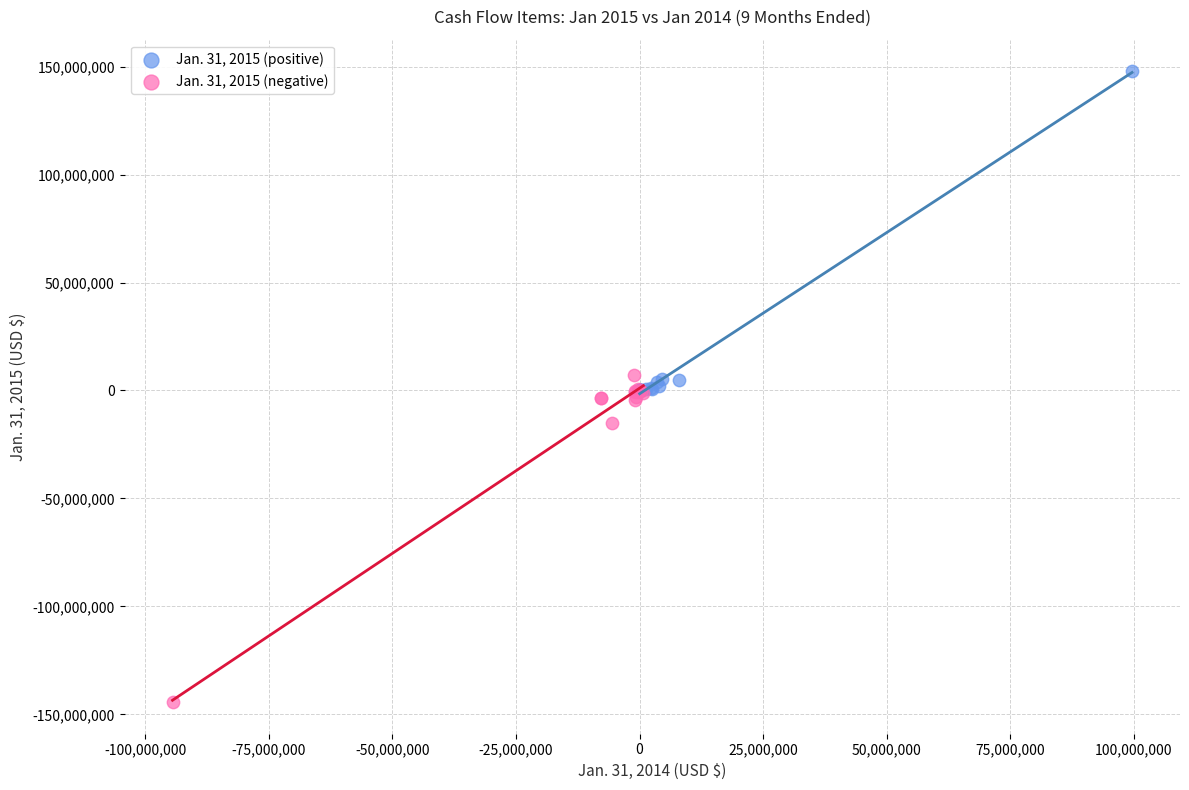

Which series reaches the minimum Y coordinate?

Jan. 31, 2015 (negative)